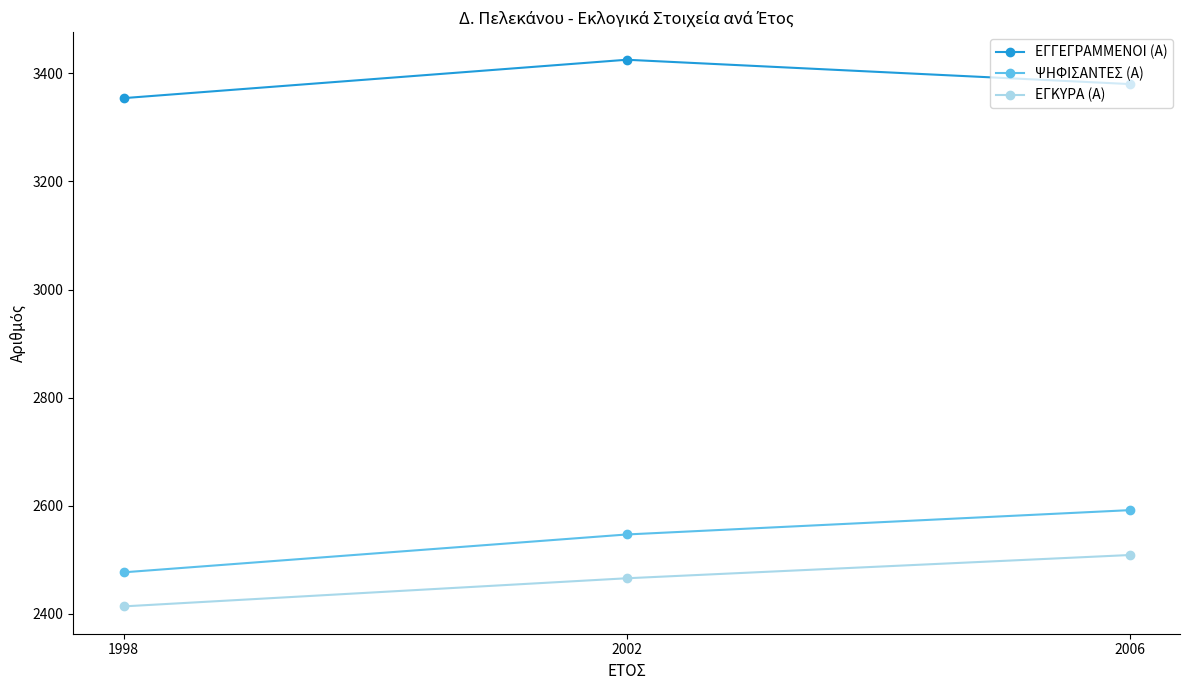

List the labels in order of ΕΓΚΥΡΑ (Α) value, smallest first.

1998, 2002, 2006